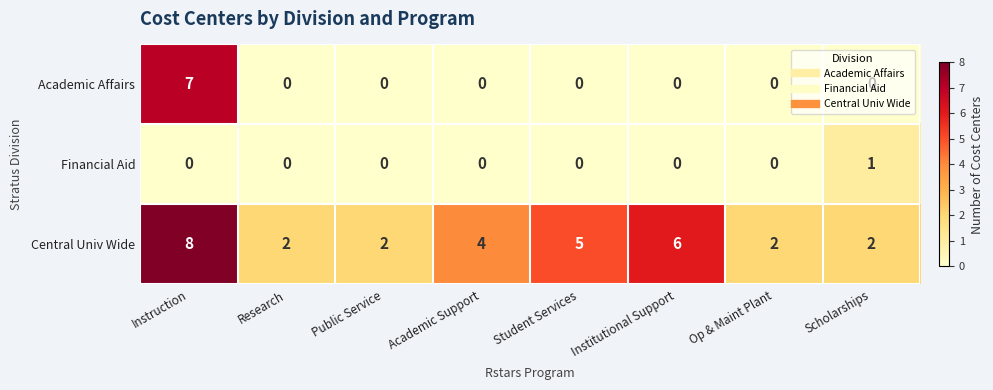

List the series in order of their peak value, highest first.

Central Univ Wide, Academic Affairs, Financial Aid